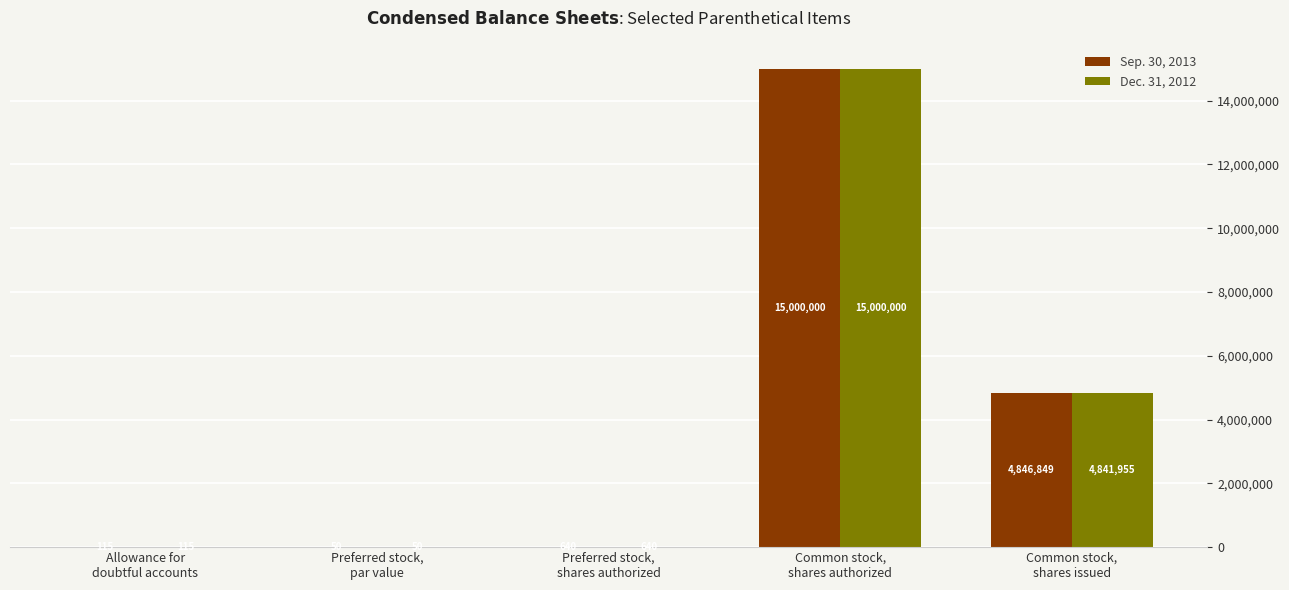

What is the sum of all Dec. 31, 2012 values?

19842760